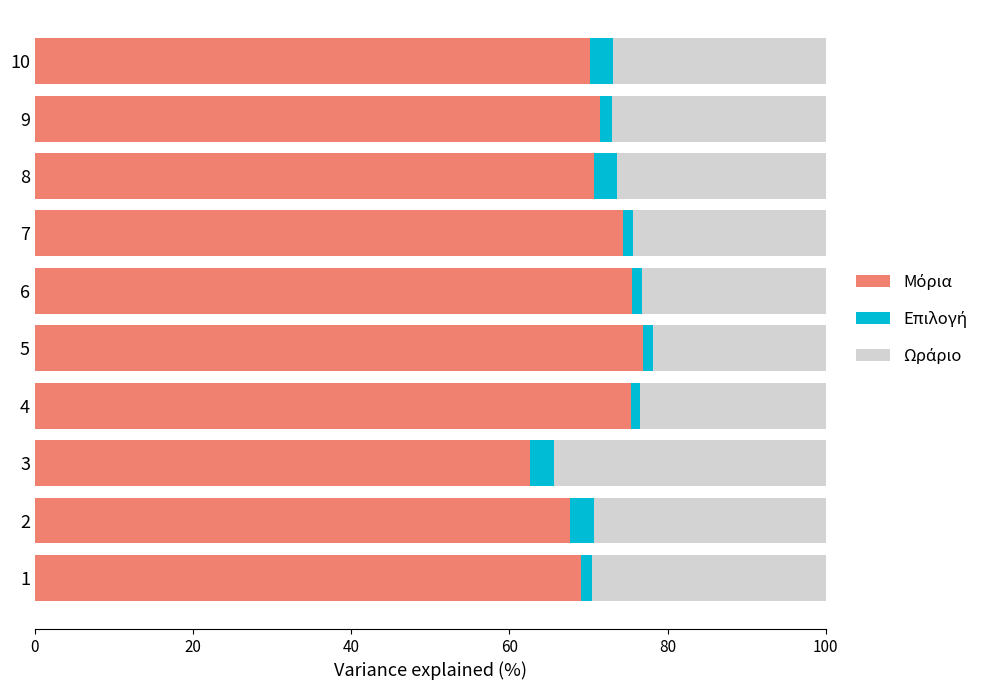

What is the total value across all series at 2?

100.0